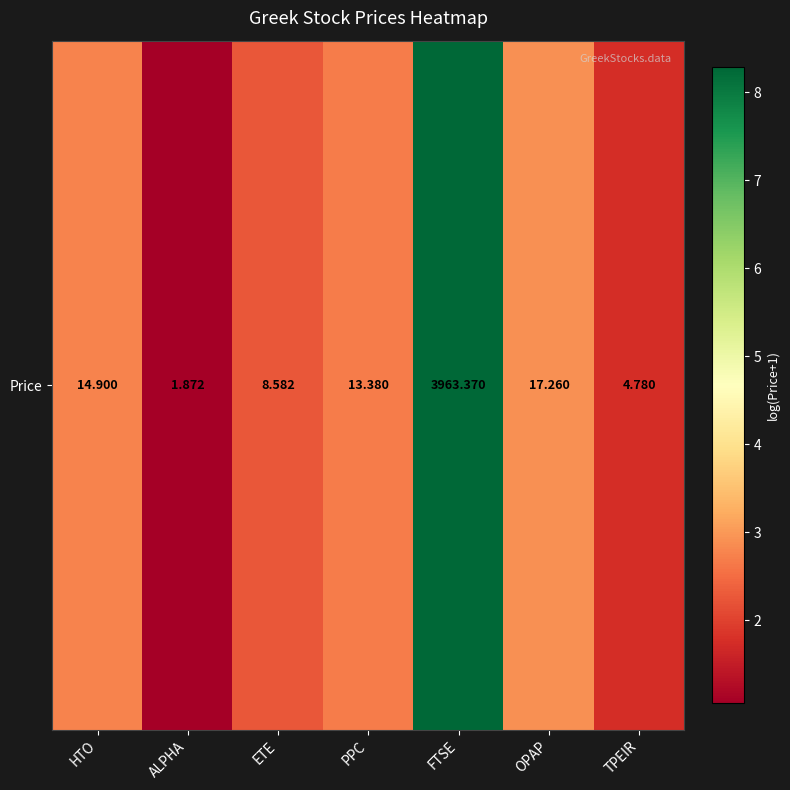

The chart shows a value of 2.7 at PPC. True or false?

True